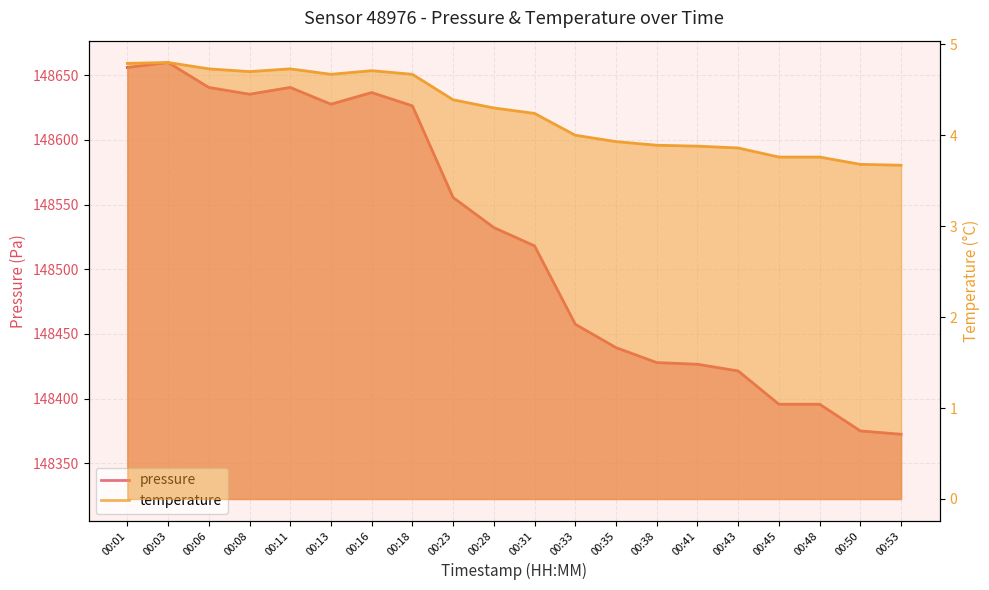

The value of temperature at 00:43 is 3.9. True or false?

True